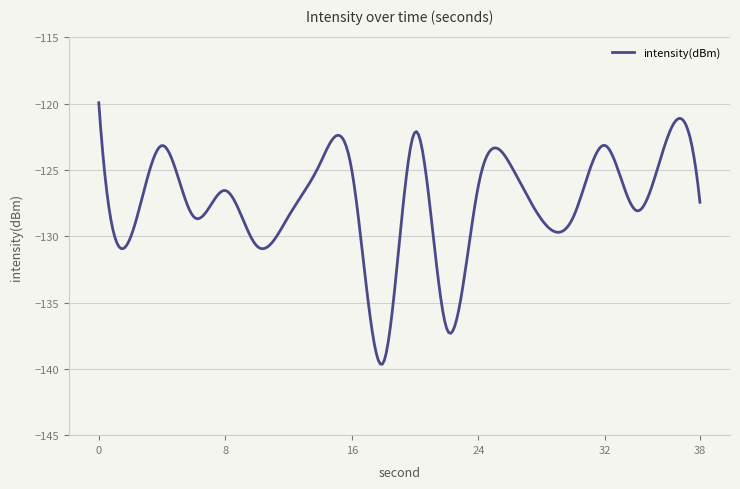

What is the difference between the maximum and minimum values?

19.7